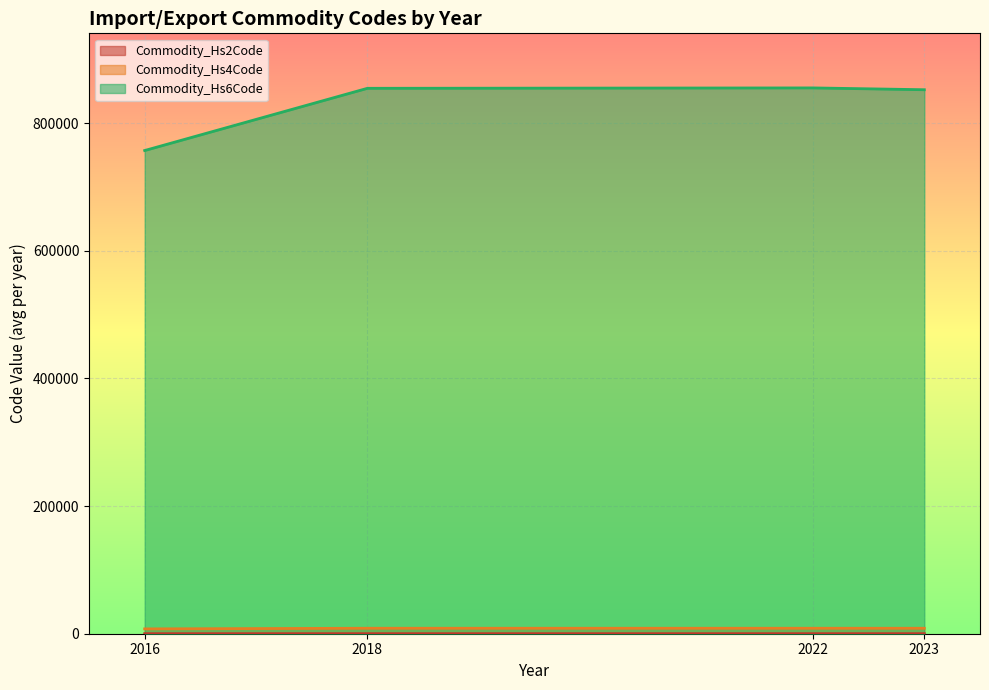

What are all the series names shown in the legend?

Commodity_Hs2Code, Commodity_Hs4Code, Commodity_Hs6Code